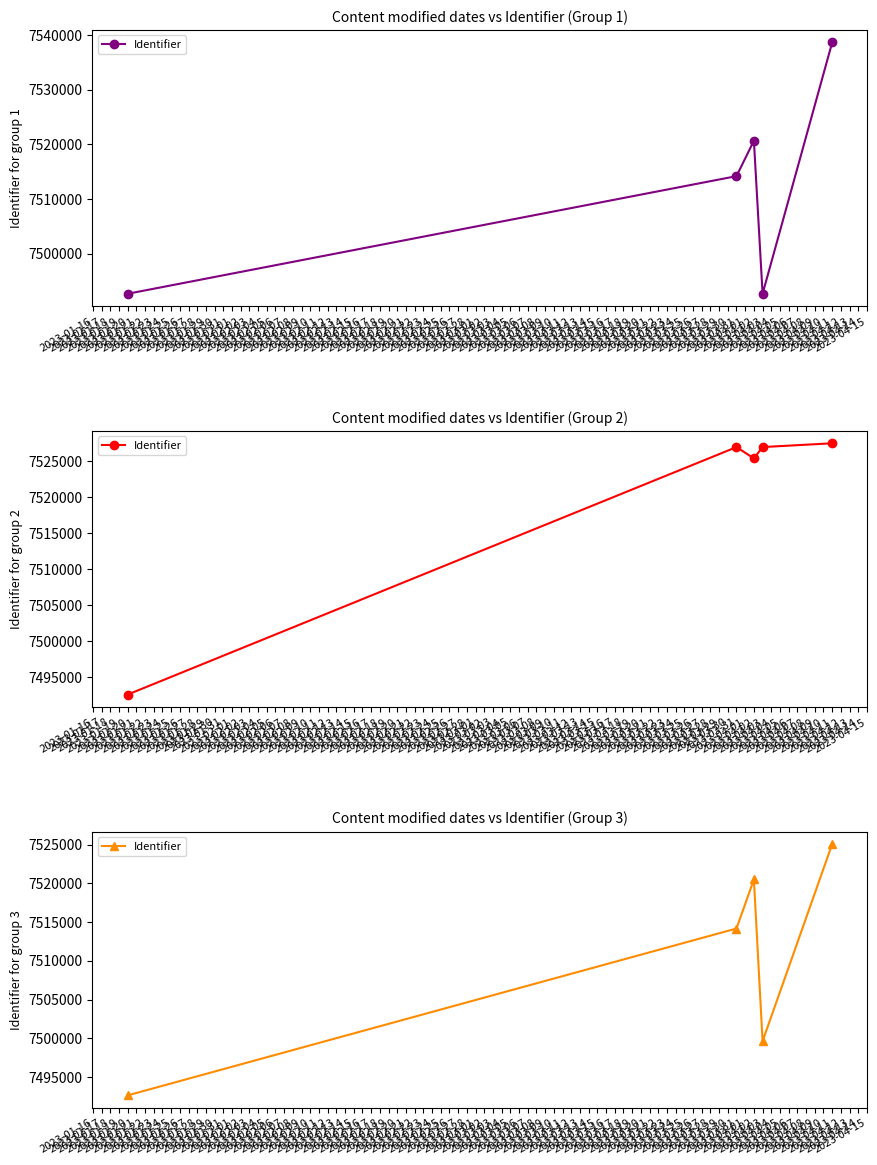

True or false: the data has more than 0 interior local peaks.

True